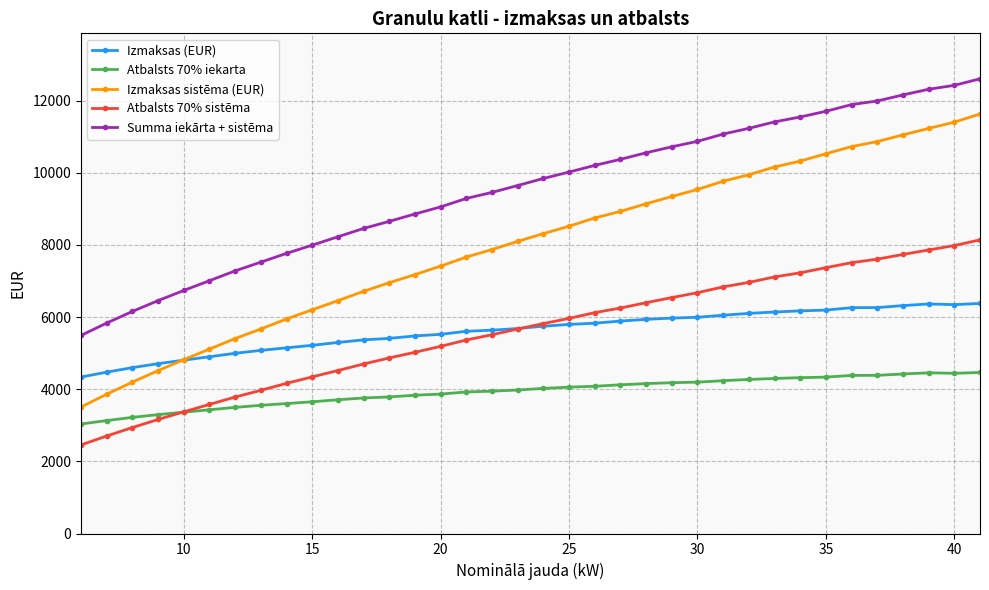

Rank the series by their maximum value, from lowest to highest.

Atbalsts 70% iekarta, Izmaksas (EUR), Atbalsts 70% sistēma, Izmaksas sistēma (EUR), Summa iekārta + sistēma